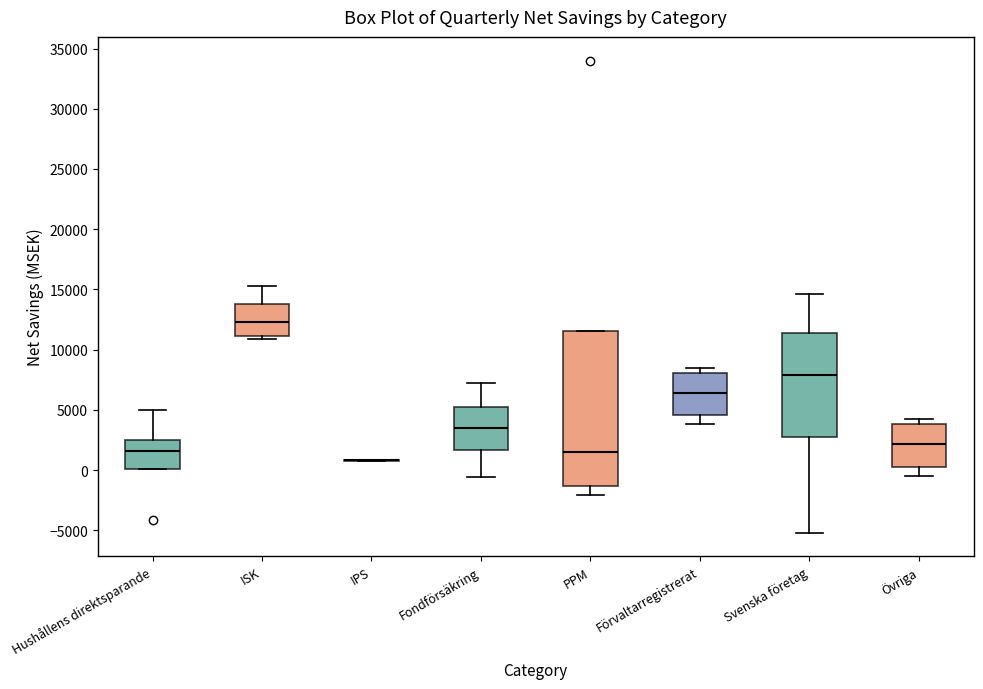

Reading left to right, transcribe this box plot: for each box, give where its median line is, the range the box spans, and where its two whiskers end, as read against the y-axis. The values are not printed on the chart, so give them approximately, as read against the axis.

Hushållens direktsparande: median 1500, box 0 to 2500, whiskers 0 to 5000
ISK: median 12500, box 11000 to 14000, whiskers 11000 (just below the box's lower edge) to 15500
IPS: box collapsed to a line at 1000, whiskers 500 to 1000
Fondförsäkring: median 3500, box 1500 to 5000, whiskers -500 to 7000
PPM: median 1500, box -1500 to 11500, whiskers -2000 to 11500
Förvaltarregistrerat: median 6500, box 4500 to 8000, whiskers 4000 to 8500
Svenska företag: median 8000, box 3000 to 11500, whiskers -5000 to 14500
Övriga: median 2000, box 500 to 4000, whiskers -500 to 4000 (just above the box's upper edge)